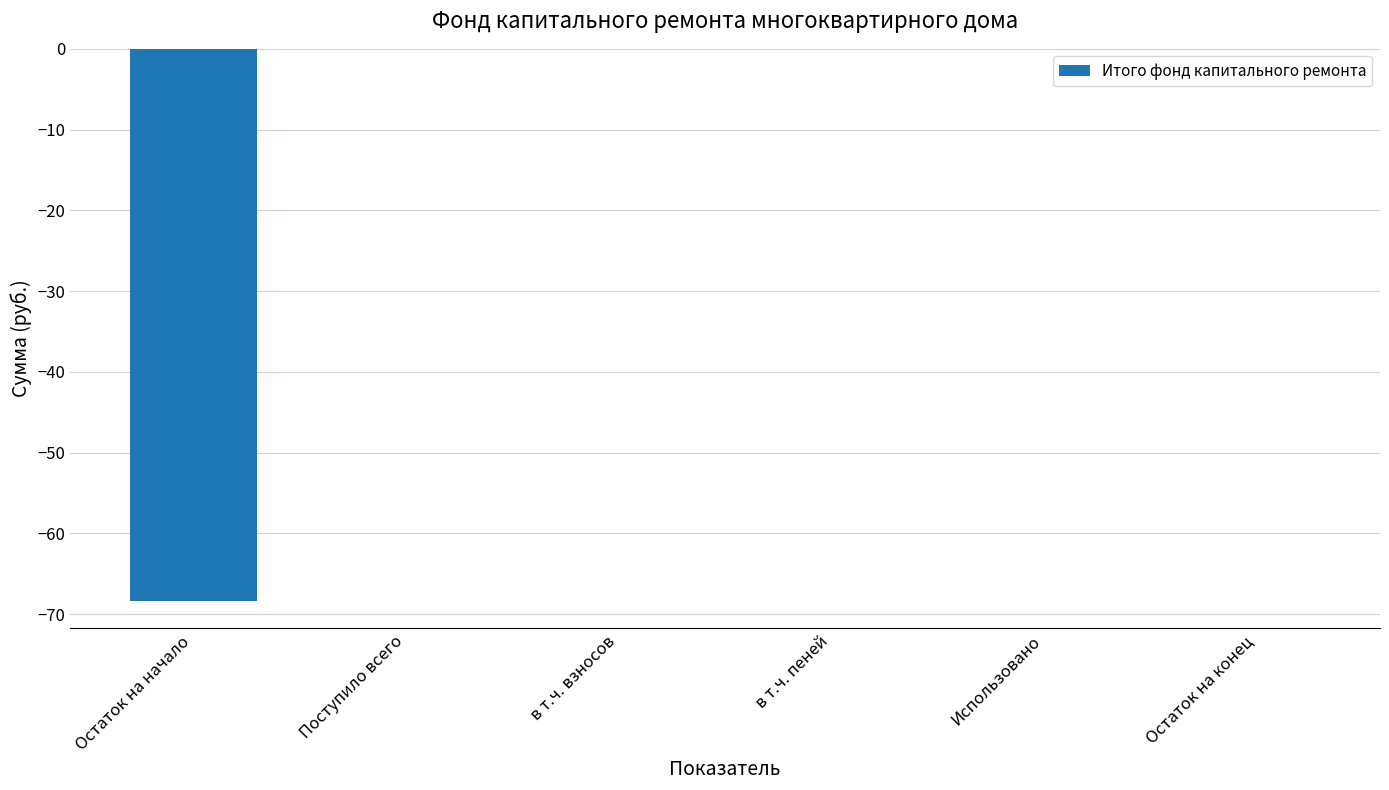

How many distinct data groups are displayed?

1